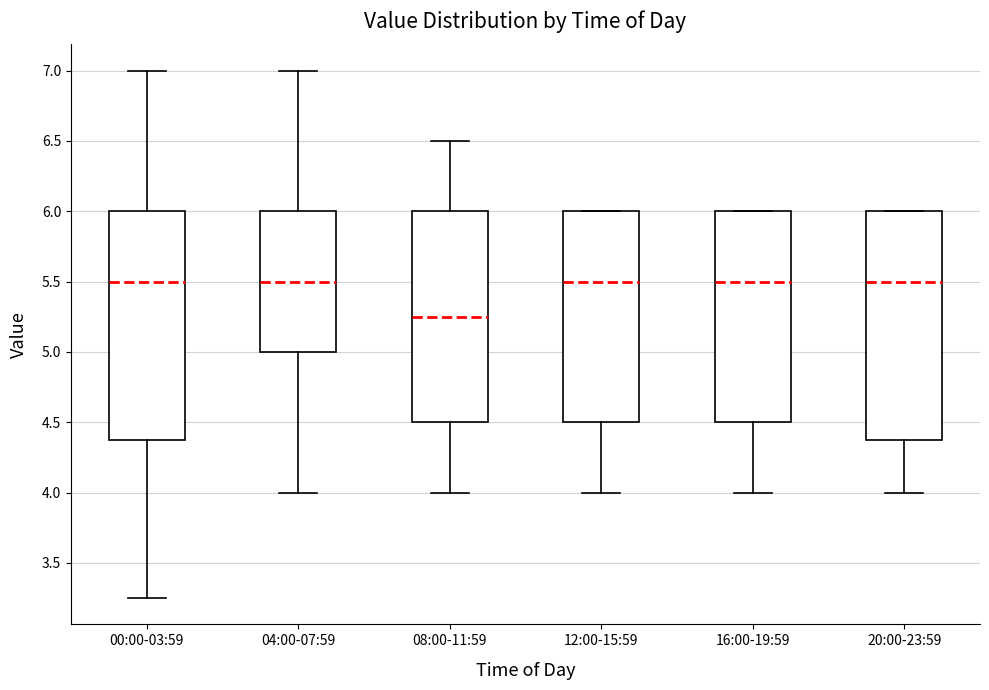

Where is the lower edge of the box for 08:00-11:59 on the y-axis? The values are not printed on the chart, so give them approximately, as read against the axis.

4.50